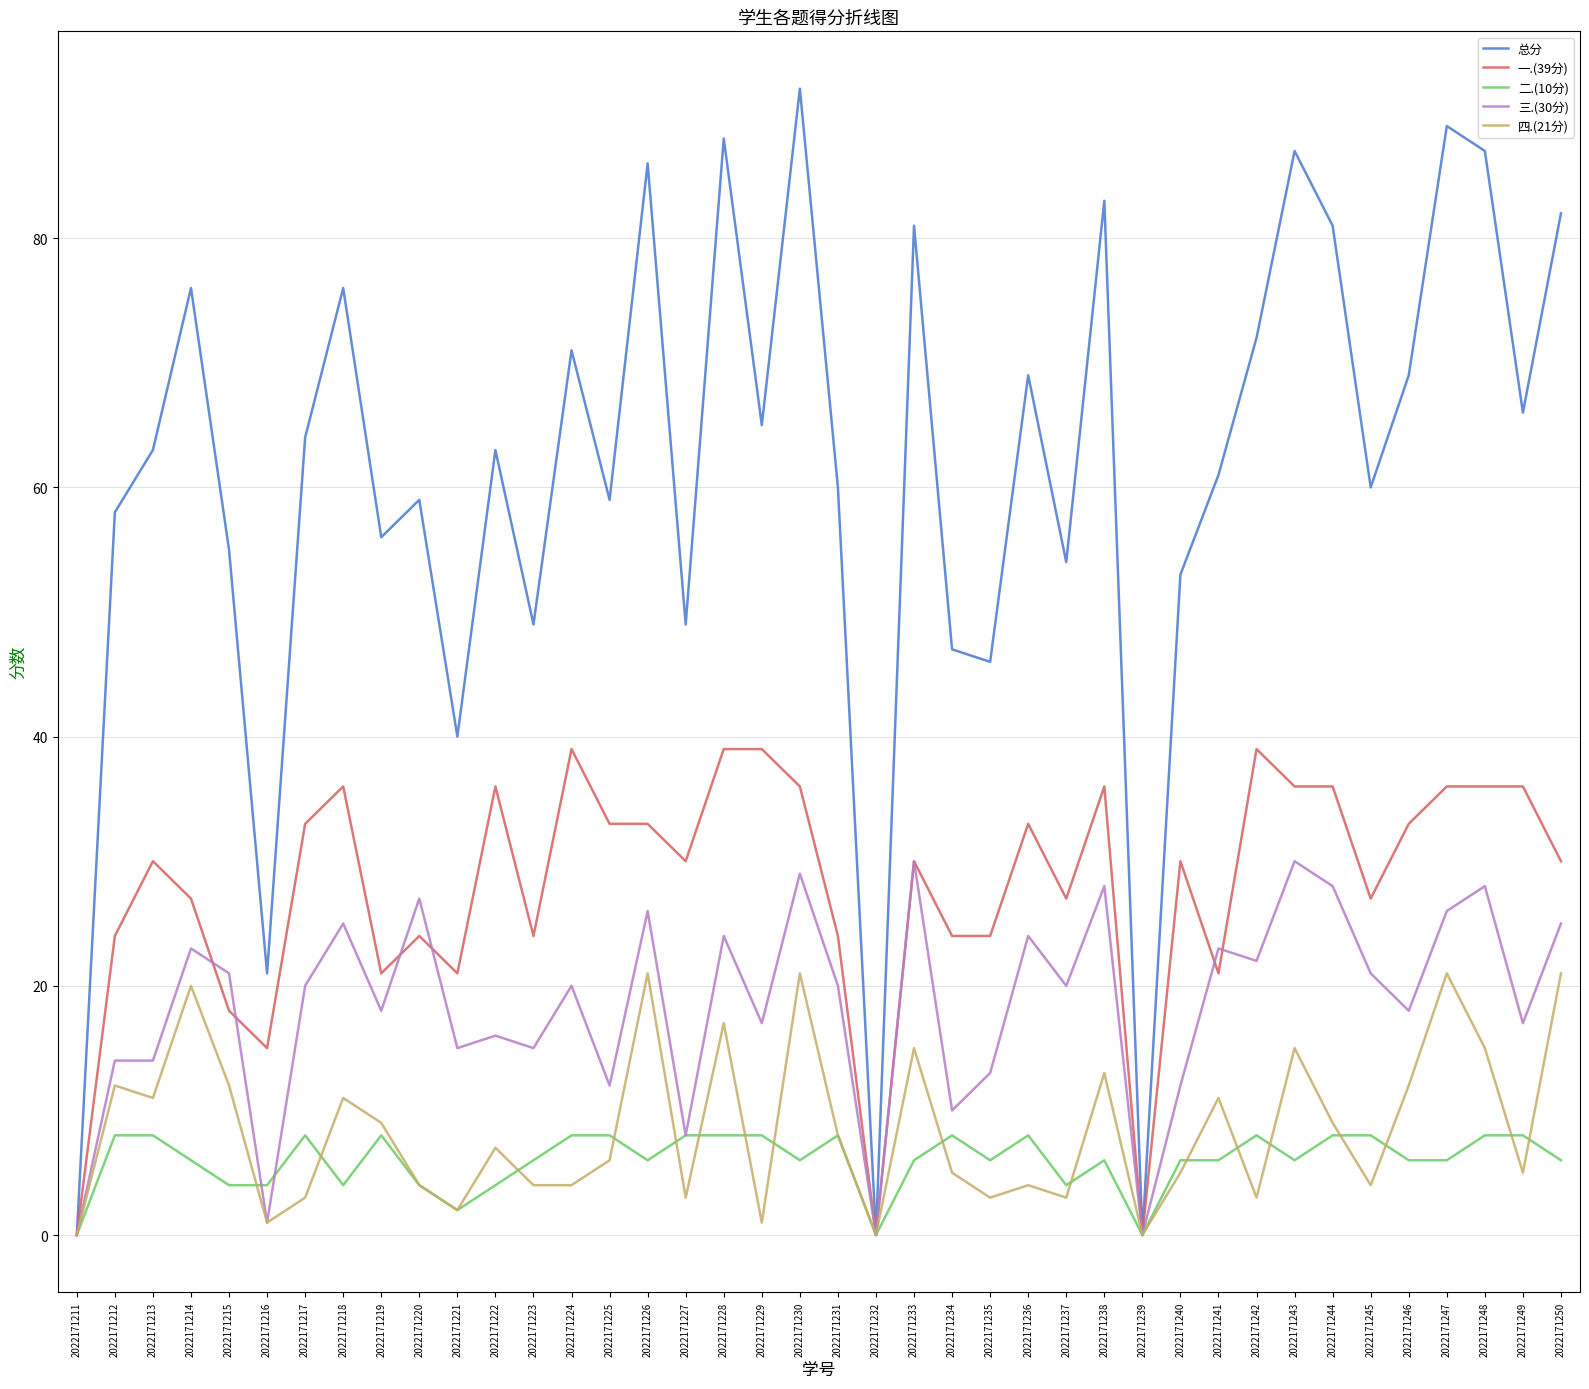

At which category is the sum across all series the highest?

2022171230